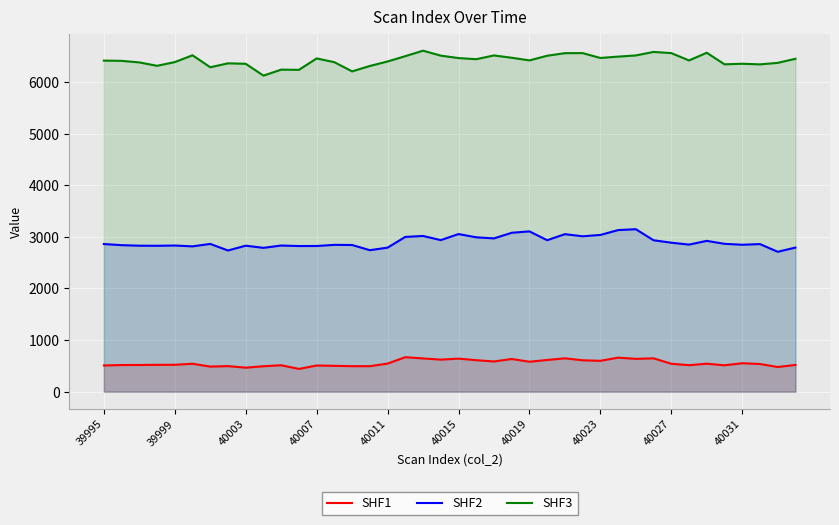

Between 27 and 21, which is larger?

21